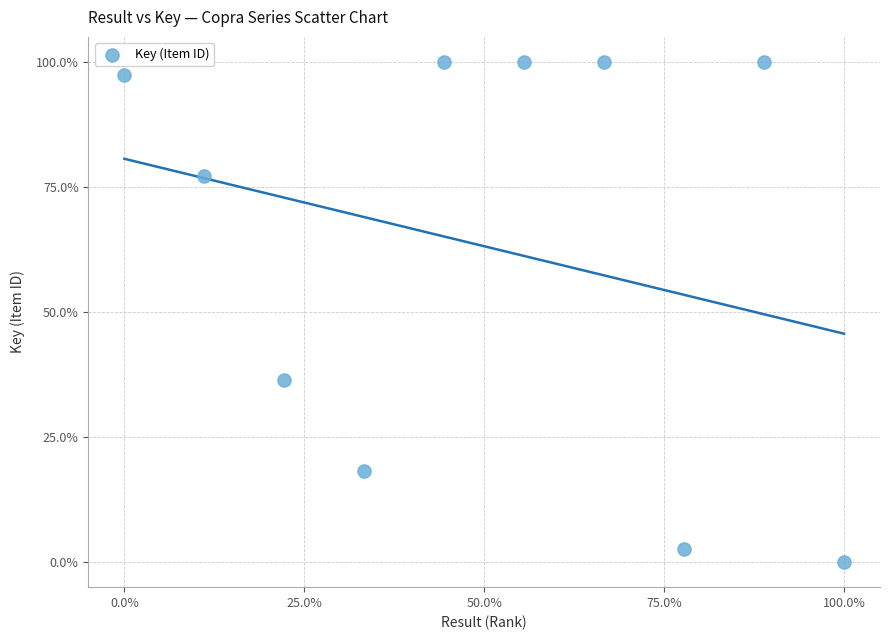

What Y value in the scatter plot is closest to 50?

36.4